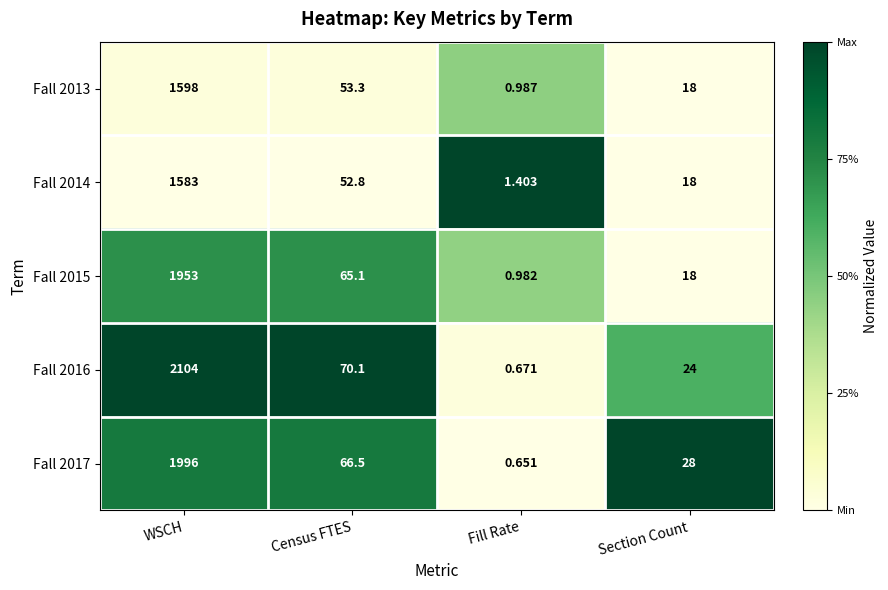

Is the value of Fall 2014 at WSCH greater than the value of Fall 2013 at Fill Rate?

Yes